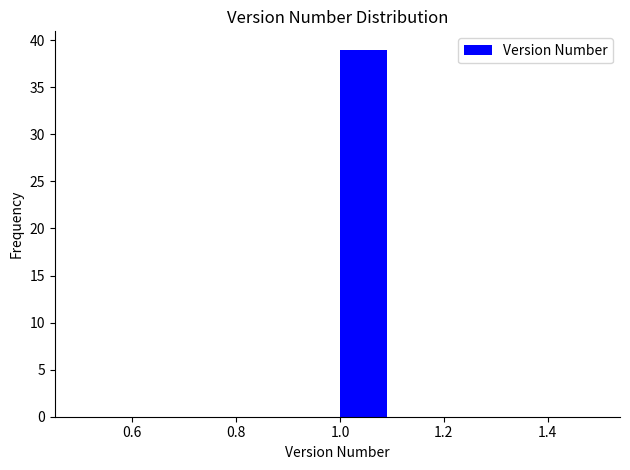

Which range on the x-axis has the tallest bar?

1.0 to 1.1